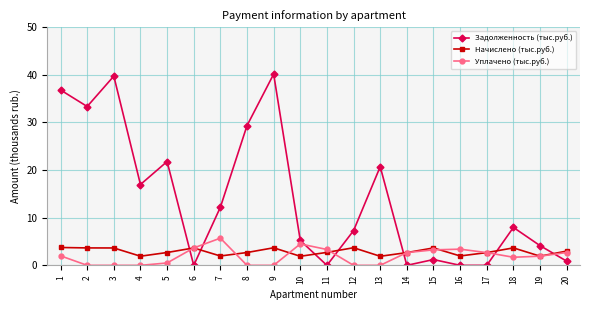

True or false: Задолженность (тыс.руб.) has more than 1 points higher than both neighbors.

True